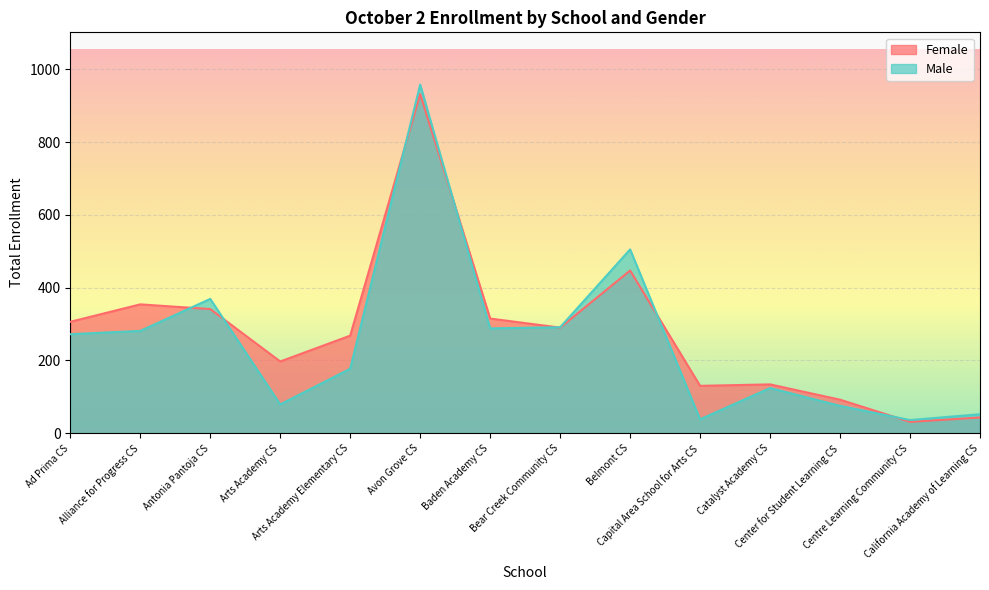

At which category does Female reach its first local valley?

Arts Academy CS